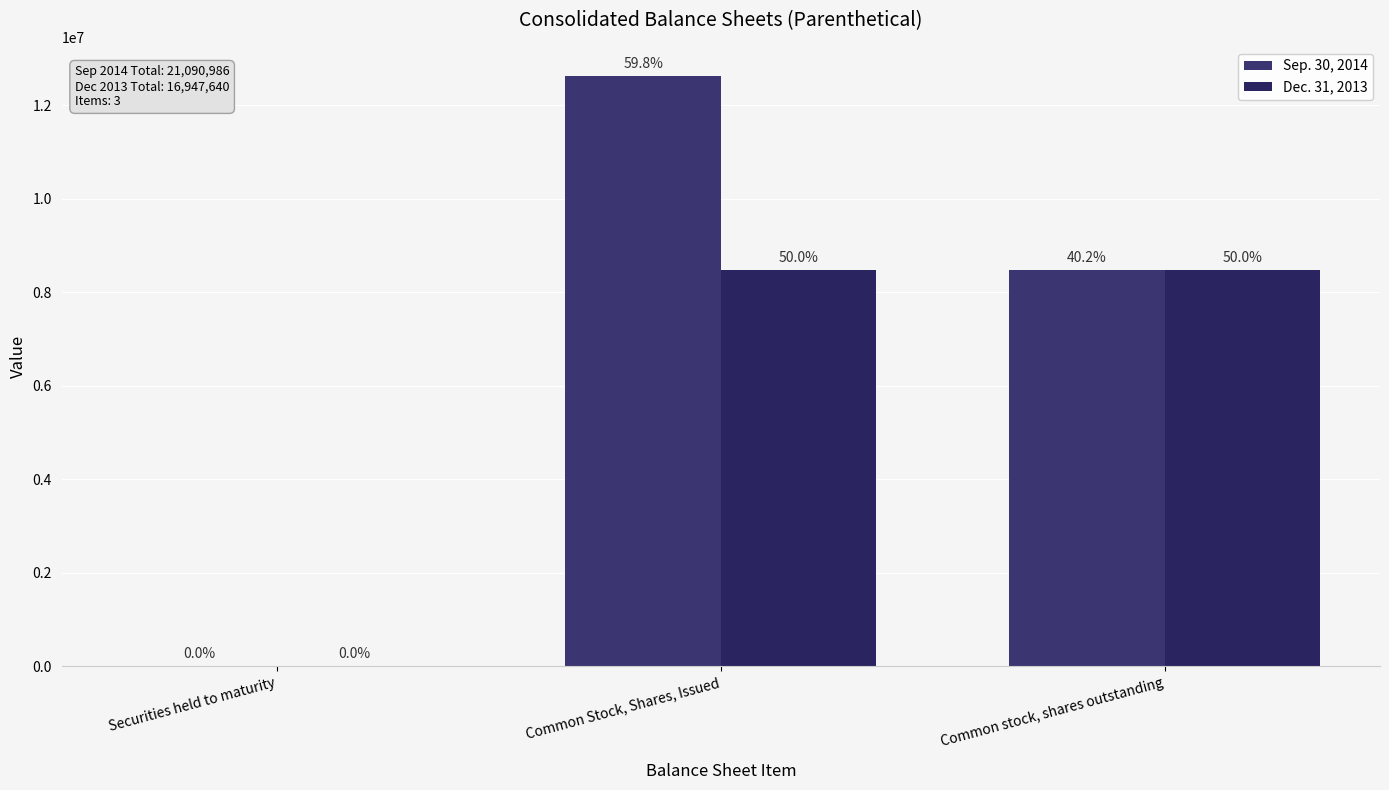

The value of Dec. 31, 2013 at Securities held to maturity is 3374. True or false?

False